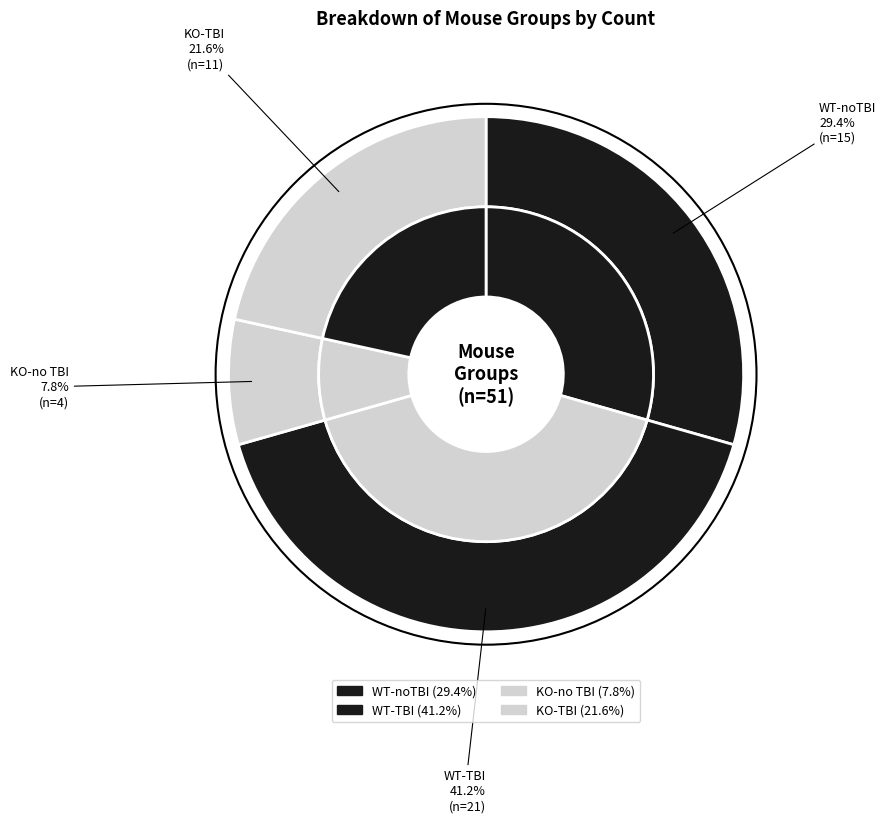

To the nearest percent, what is the difference between the largest and smallest slice percentages?

33%